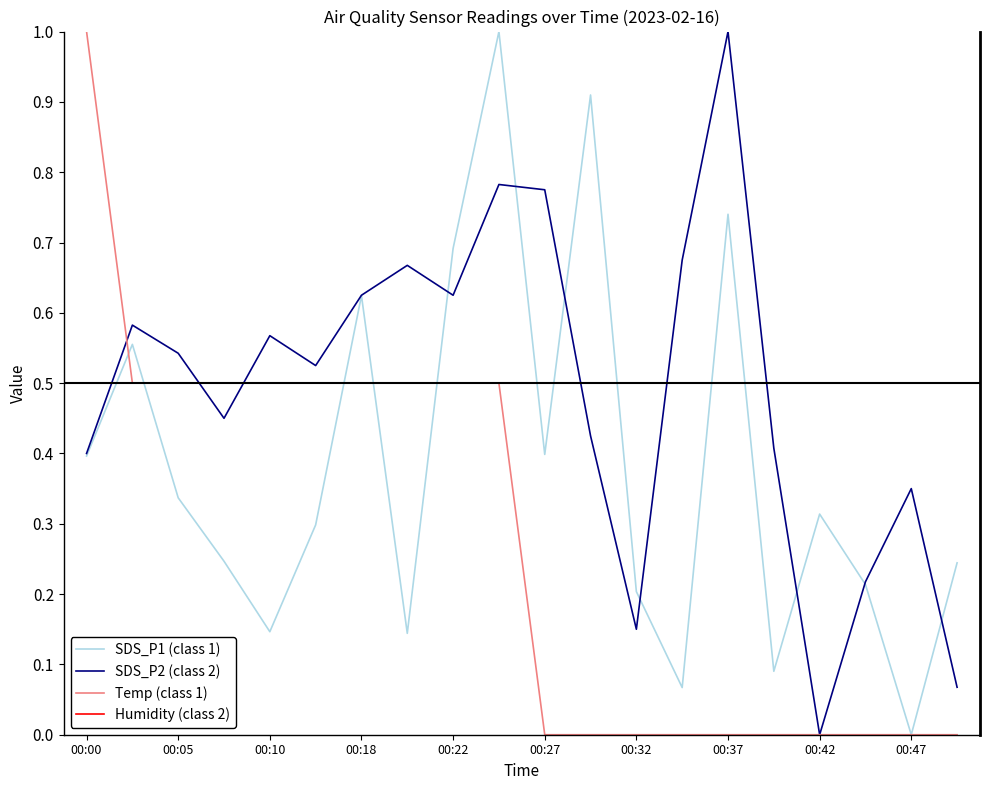

After their last crossing, which series has the higher values: Humidity (class 2) or SDS_P2 (class 2)?

Humidity (class 2)